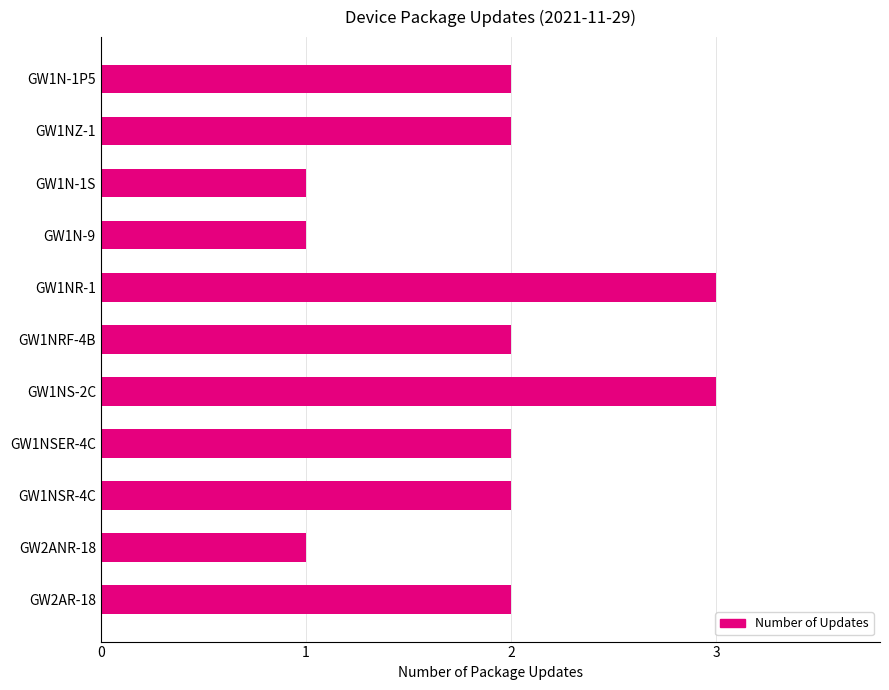

Count the number of categories in the chart.

11